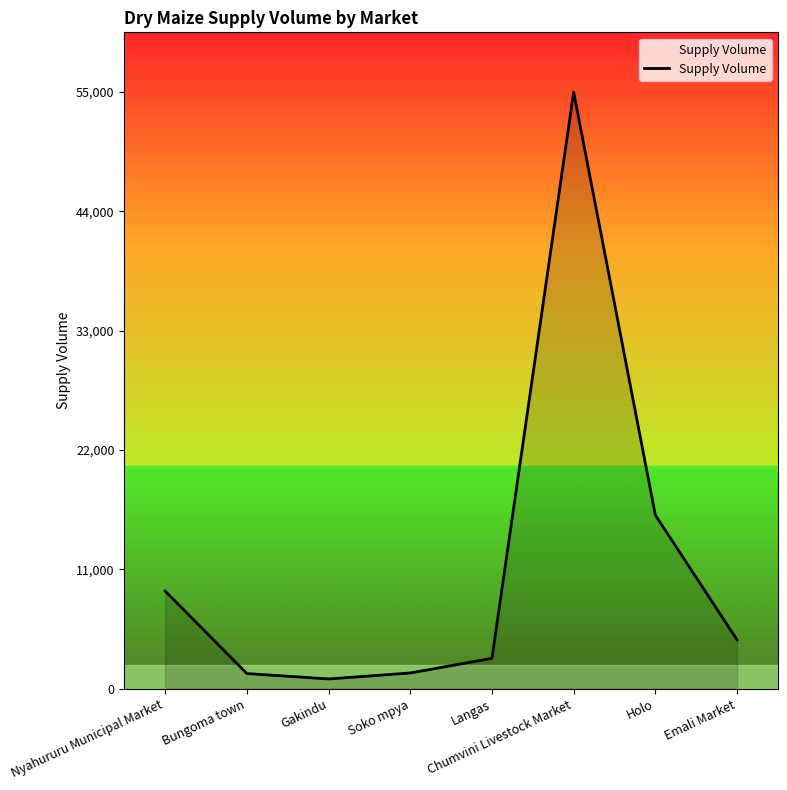

What is the approximate value at Langas?

2800